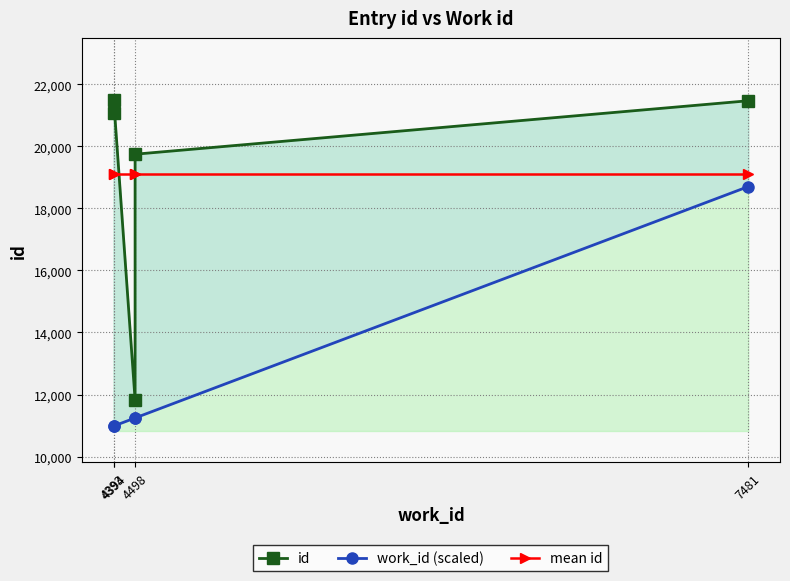

The value of id at 4498 is 11824.0. True or false?

True